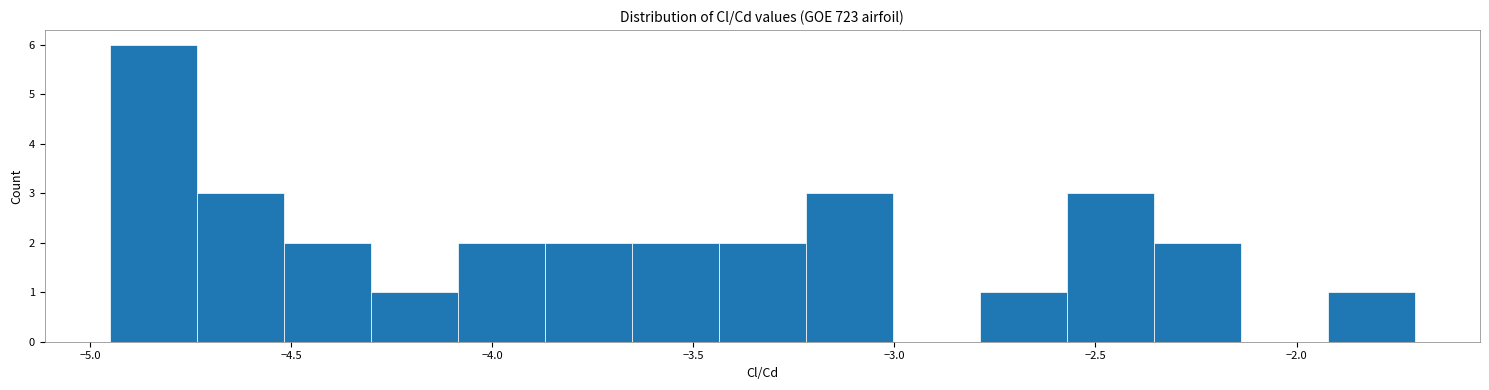

Which range on the x-axis has the tallest bar?

-4.95 to -4.75